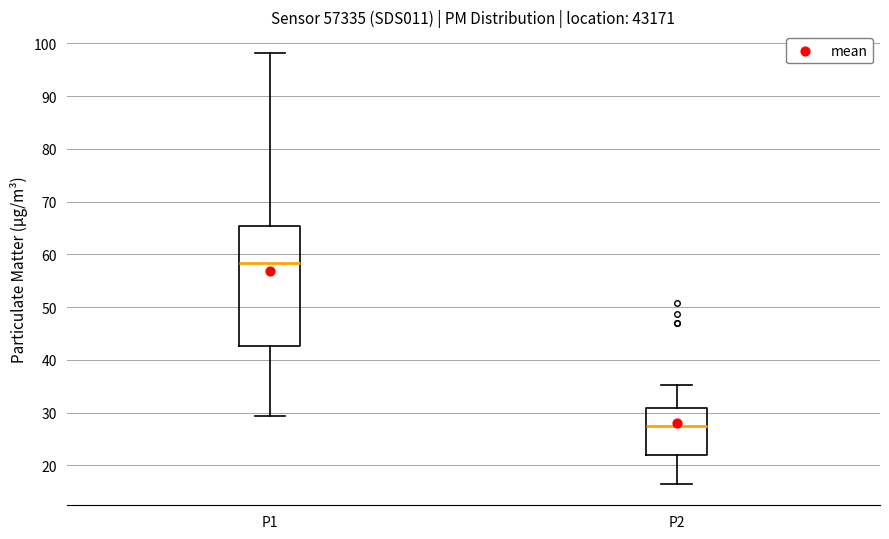

Reading left to right, transcribe this box plot: for each box, give where its median line is, the range the box spans, and where its two whiskers end, as read against the y-axis. The values are not printed on the chart, so give them approximately, as read against the axis.

P1: median 58, box 43 to 65, whiskers 29 to 98
P2: median 27, box 22 to 31, whiskers 17 to 35